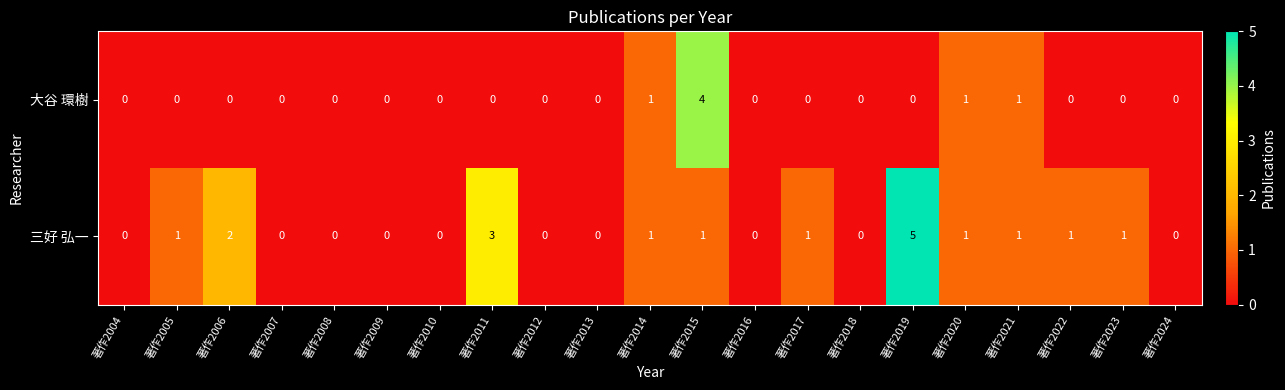

Rank the series at 著作2022 from lowest to highest value.

大谷 環樹, 三好 弘一